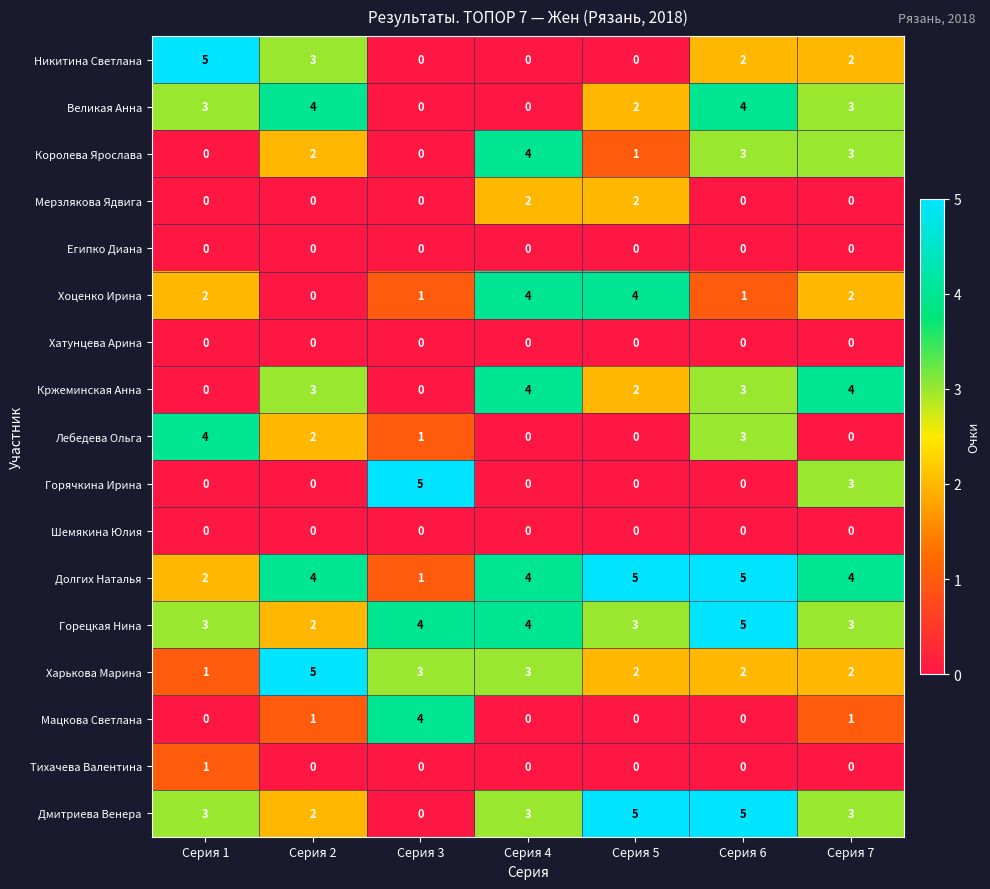

What is the difference between the highest and lowest values at Серия 1?

5